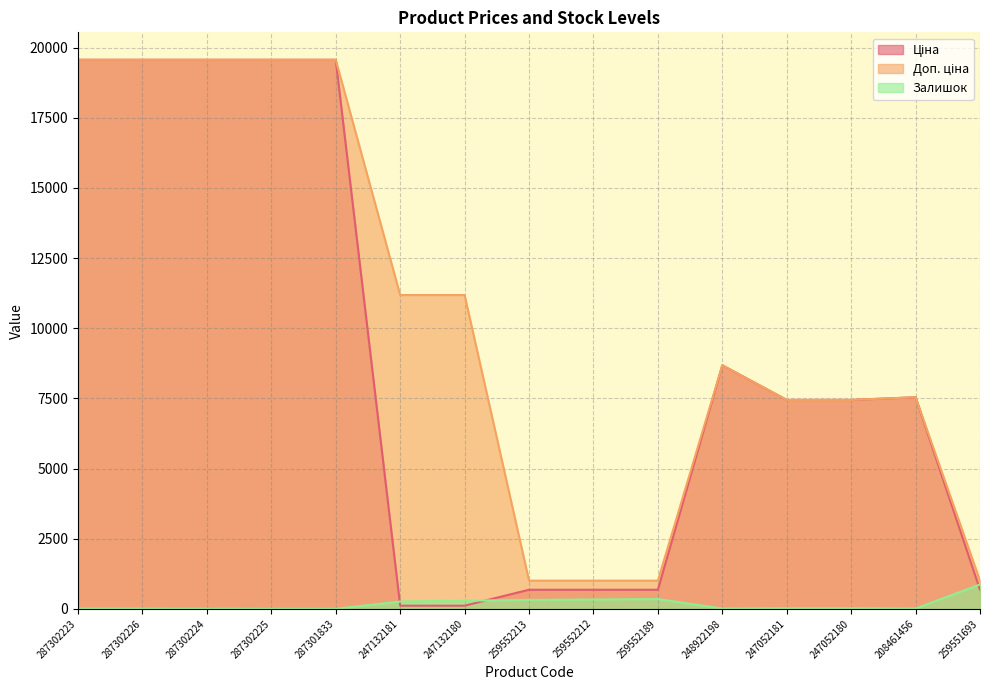

What are all the series names shown in the legend?

Ціна, Доп. ціна, Залишок